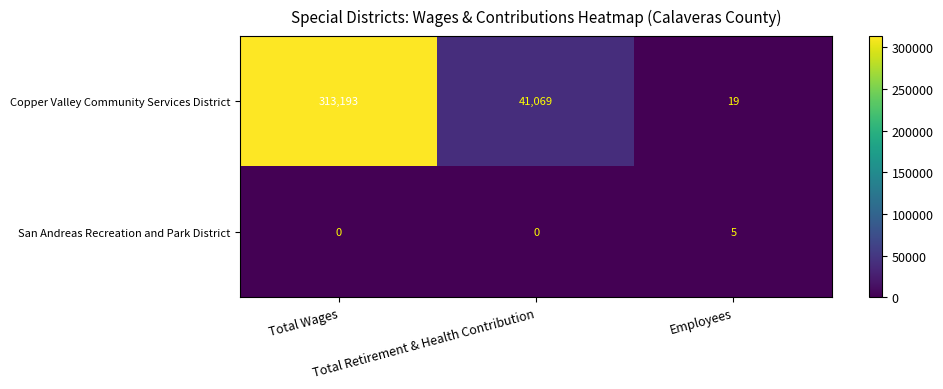

Which series has the widest spread of values?

Copper Valley Community Services District